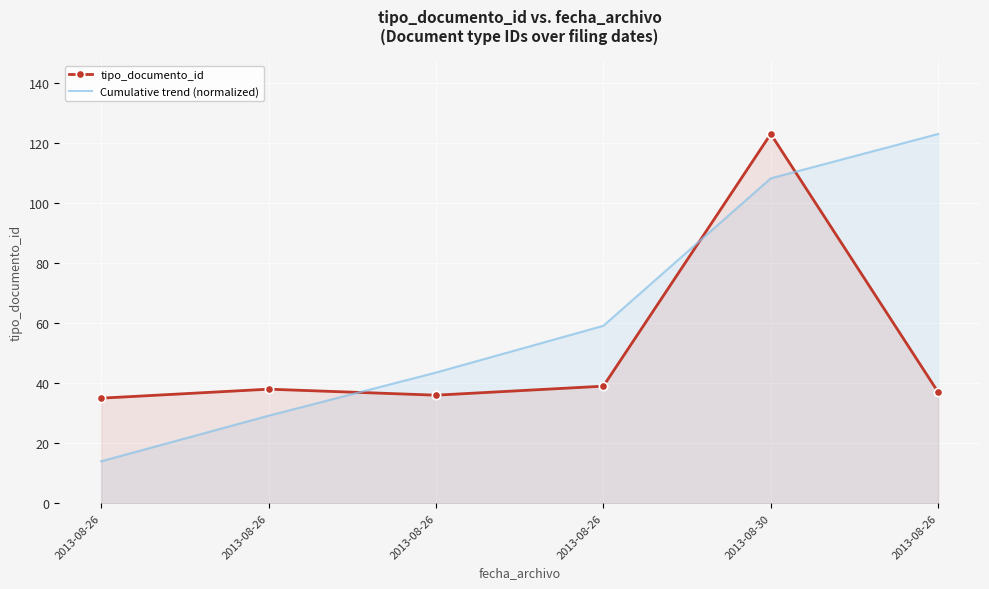

At which label does tipo_documento_id reach its peak?

2013-08-30